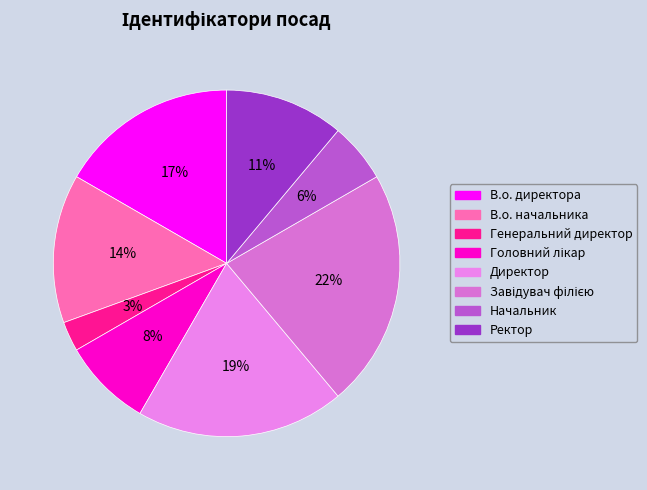

Approximately how many times larger is the value at Генеральний директор compared to Ректор?

0.2